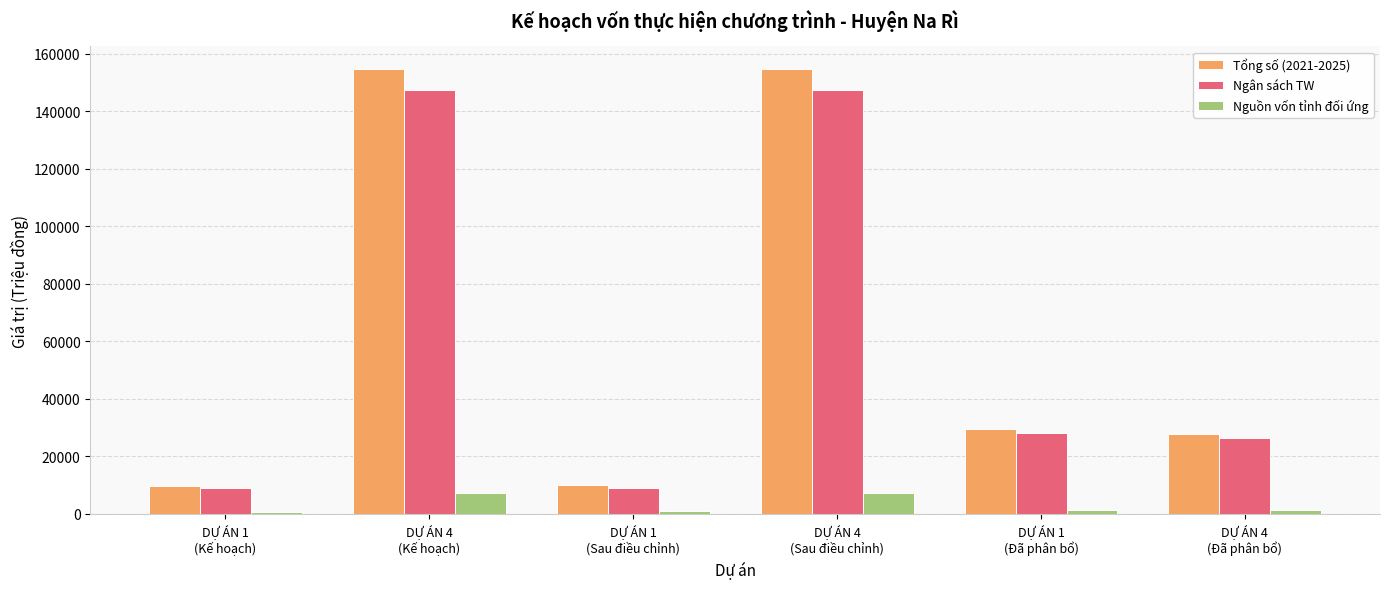

What is the label of the 3rd bar from the right?

DỰ ÁN 4
(Sau điều chỉnh)